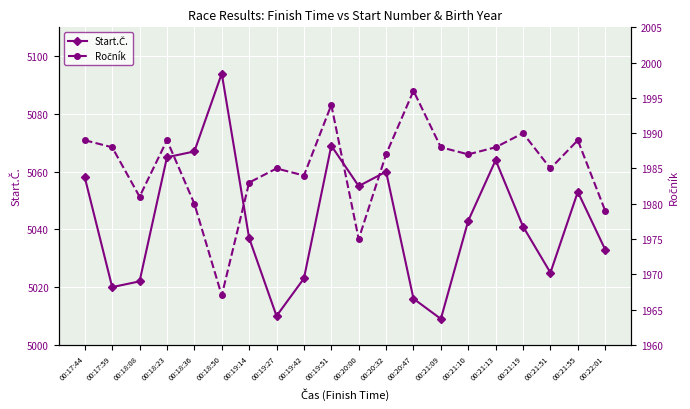

What is the average value of the Start.Č. series?

5043